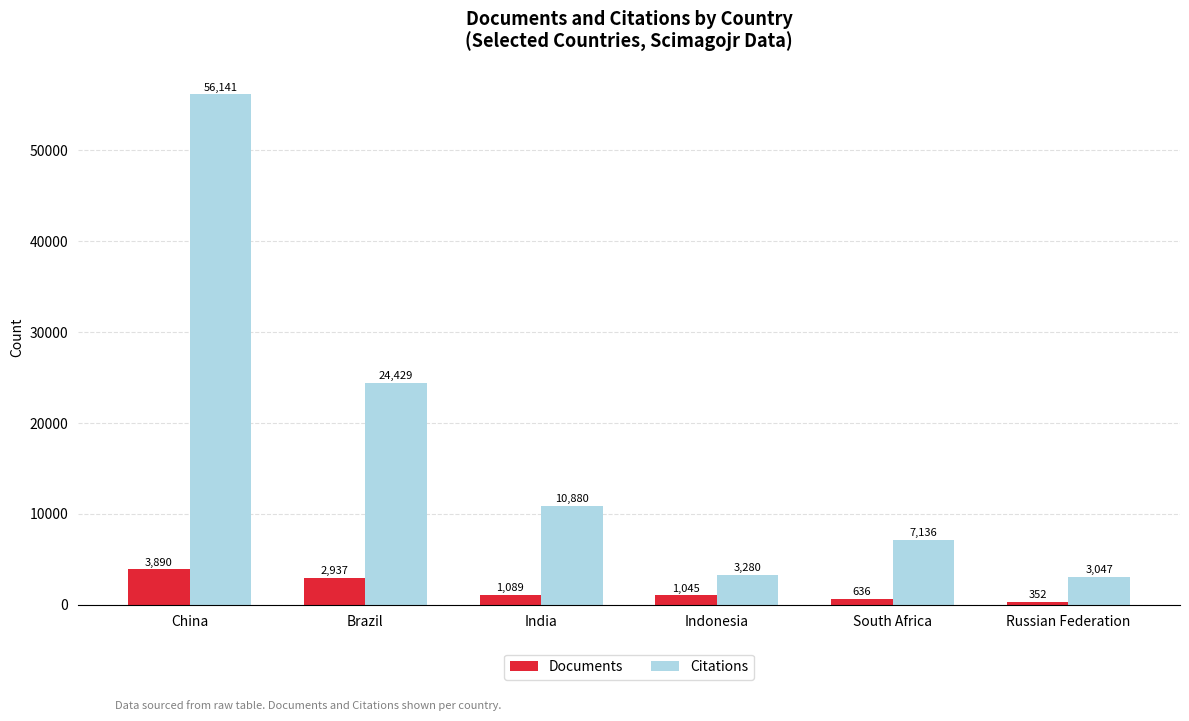

Reading right to left, transcribe all the data shown in this chart.

Documents: Russian Federation=352	South Africa=636	Indonesia=1045	India=1089	Brazil=2937	China=3890
Citations: Russian Federation=3047	South Africa=7136	Indonesia=3280	India=10880	Brazil=24429	China=56141